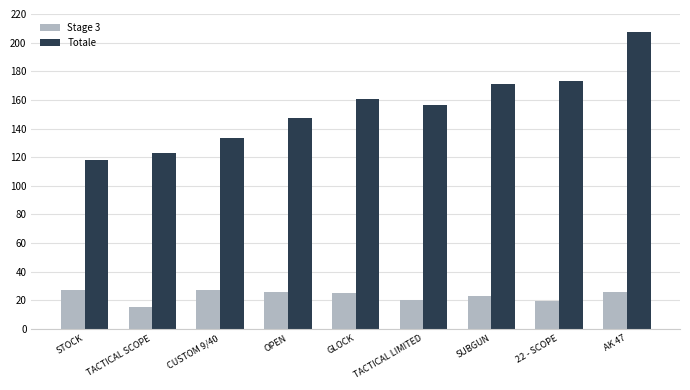

Is it true that Stage 3 equals 15.4 at TACTICAL SCOPE?

True